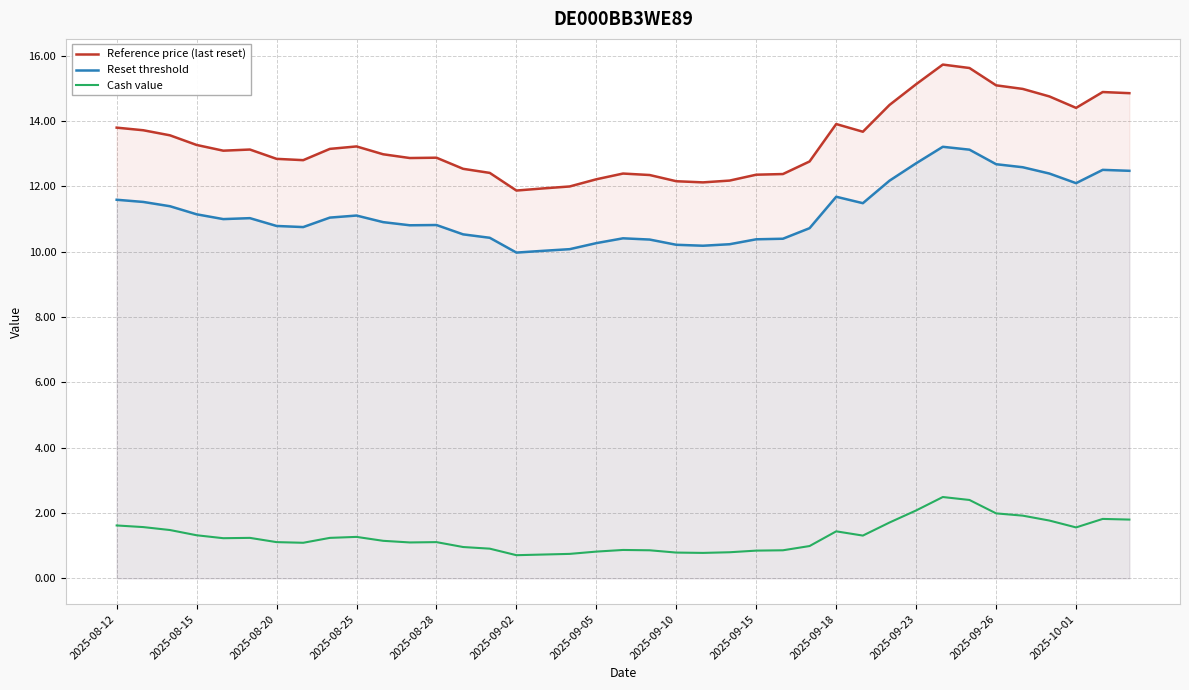

What is the minimum value shown in the chart?

0.7